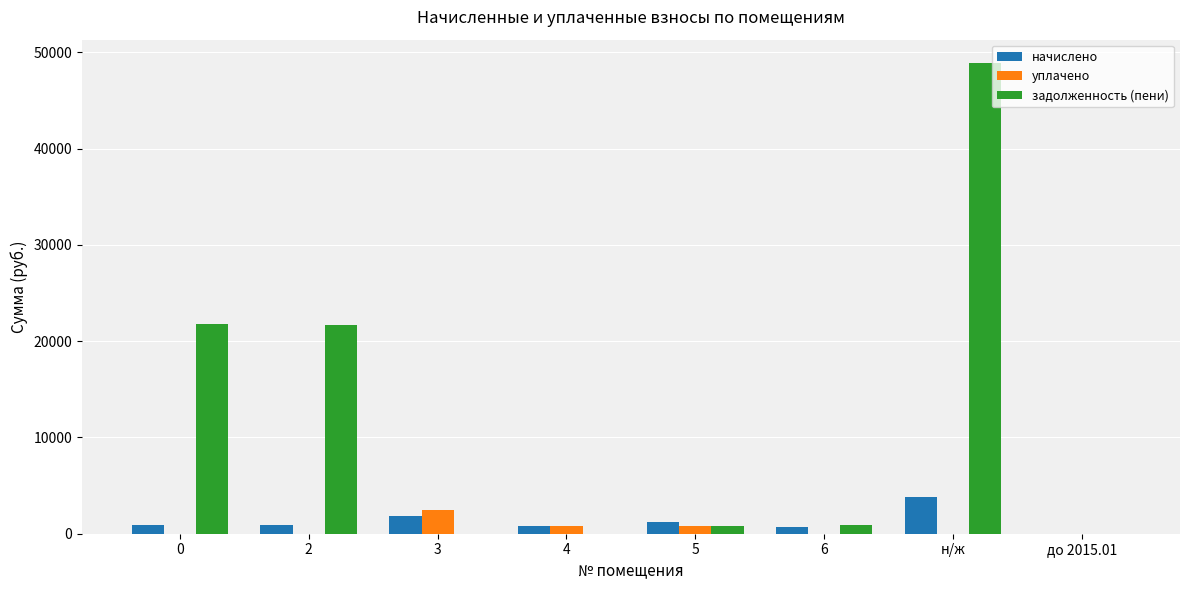

What is the approximate value of начислено at н/ж?

3798.0